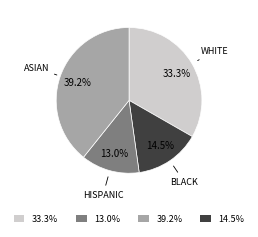

Does any single category account for the majority?

No